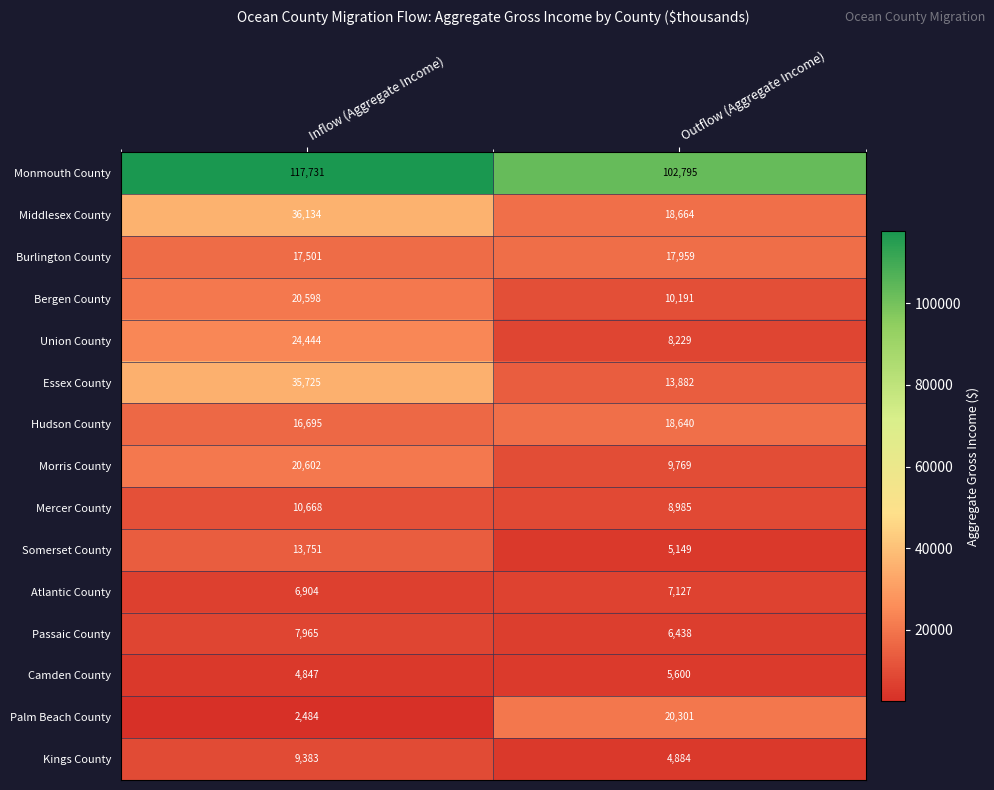

The value of Passaic County at Inflow (Aggregate Income) is 7965. True or false?

True